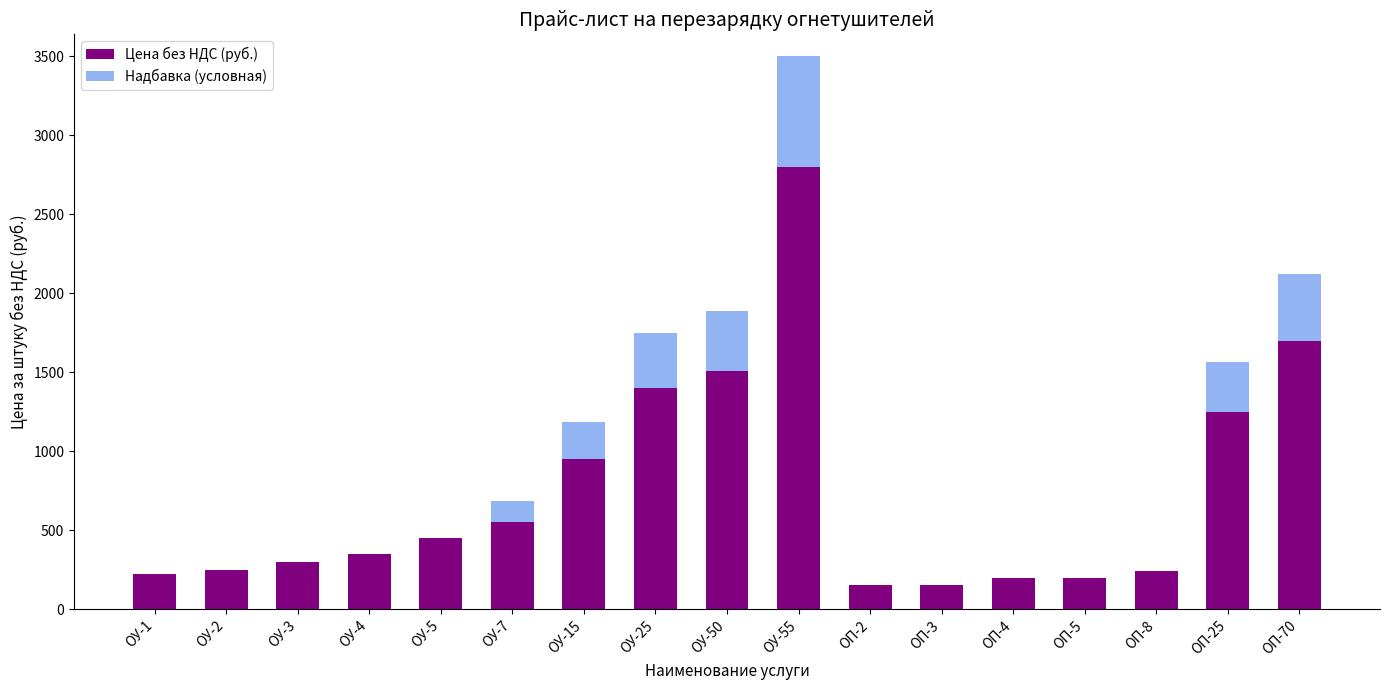

What is the average value of the Цена без НДС (руб.) series?

745.3